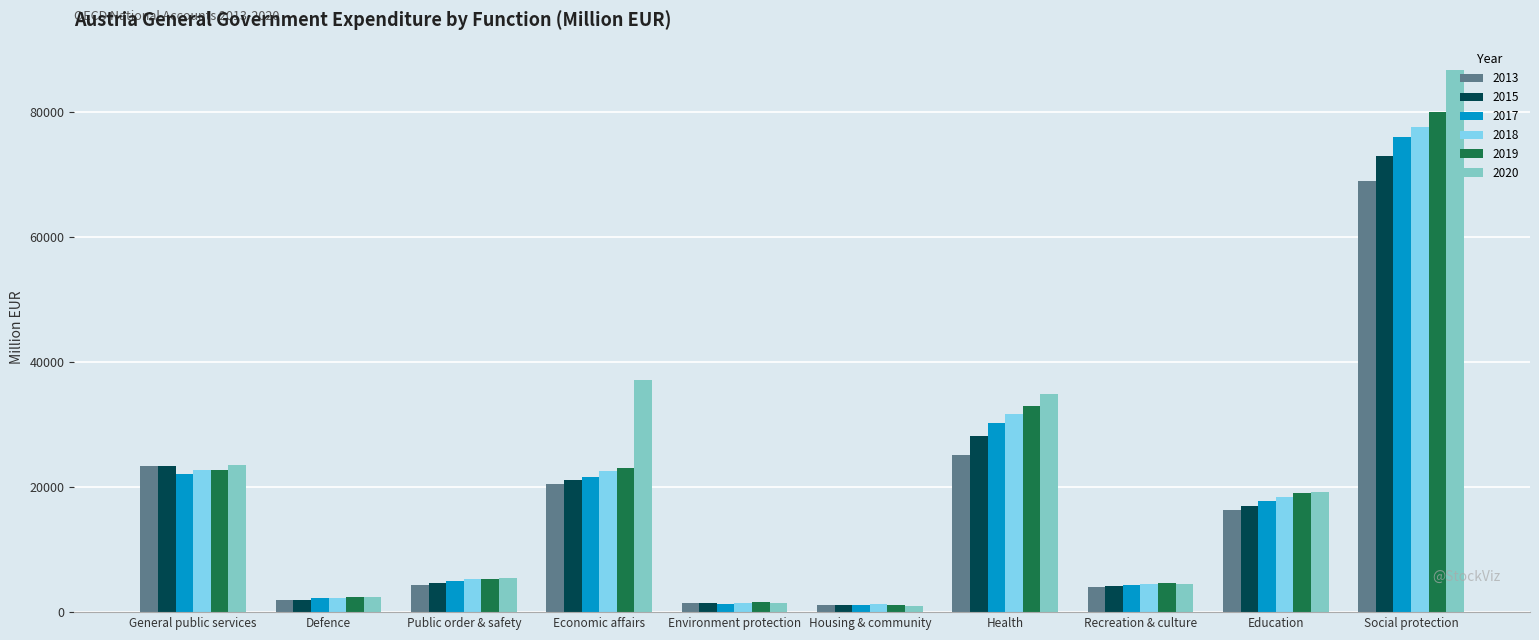

Which series has the largest total across all categories?

2020